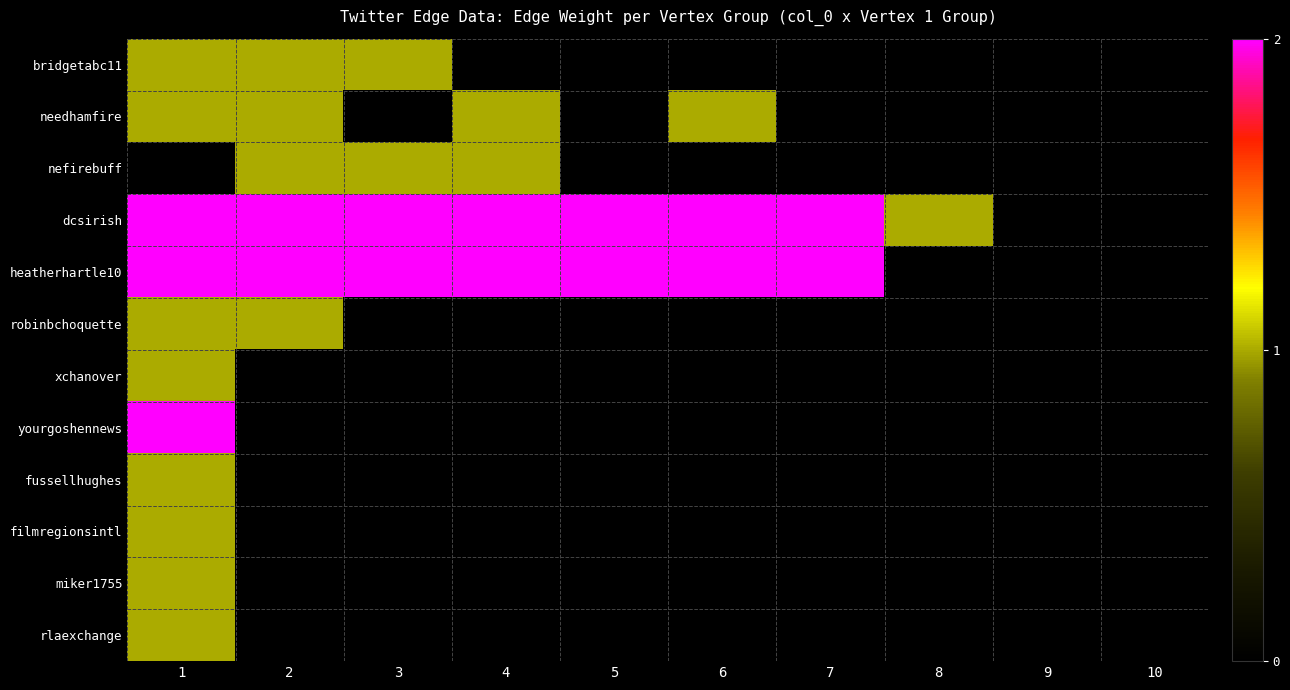

Rank the series at 8 from highest to lowest value.

dcsirish, bridgetabc11, needhamfire, nefirebuff, heatherhartle10, robinbchoquette, xchanover, yourgoshennews, fussellhughes, filmregionsintl, miker1755, rlaexchange